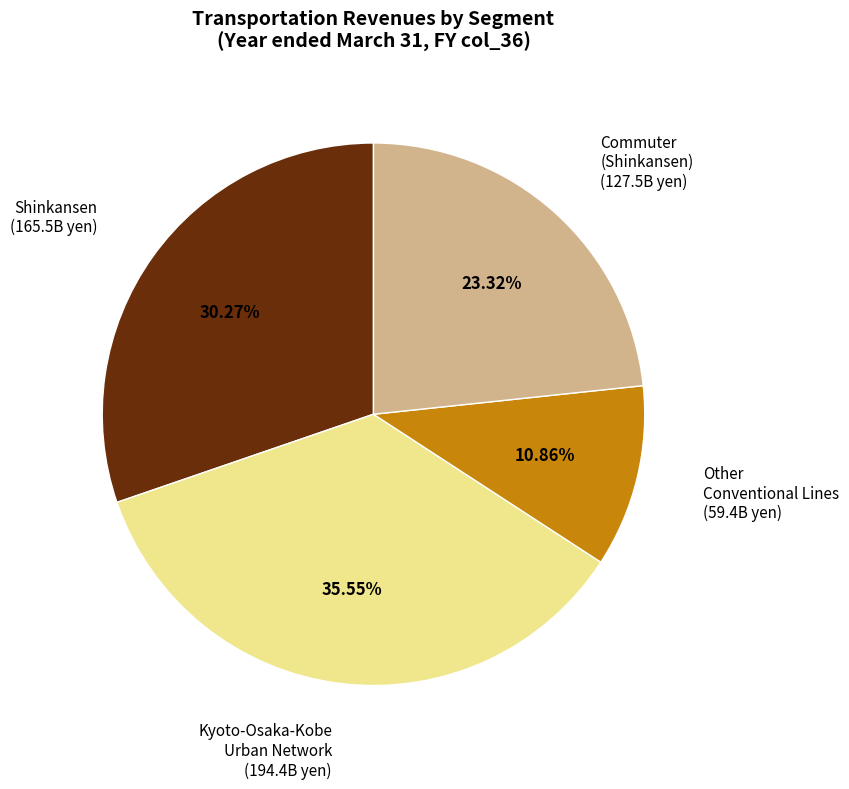

Is there a majority slice in this chart?

No